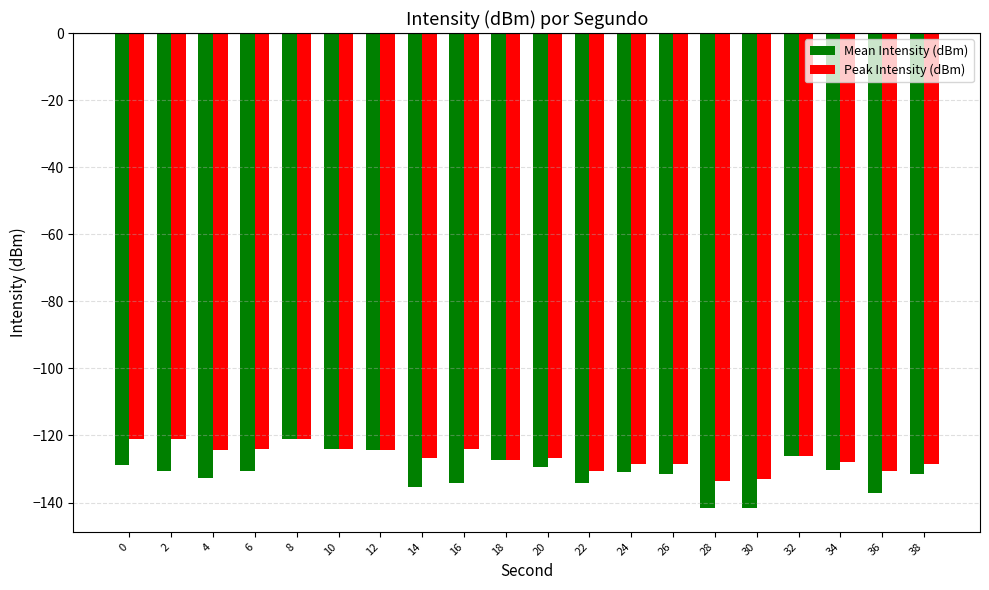

What is the average value of the Mean Intensity (dBm) series?

-131.1